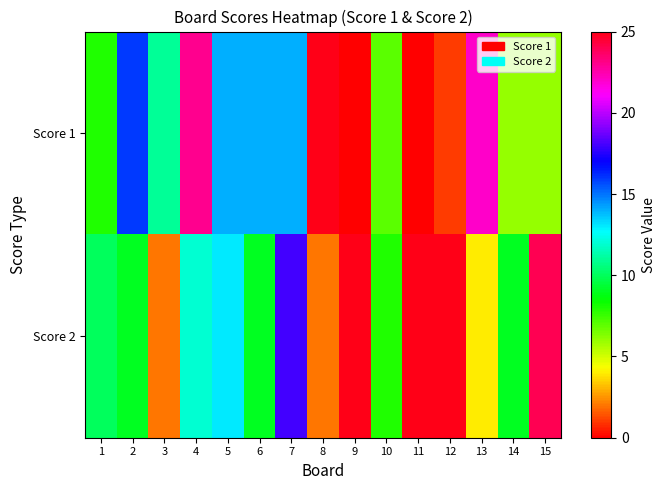

Which series has the largest range (max minus min)?

Score 1